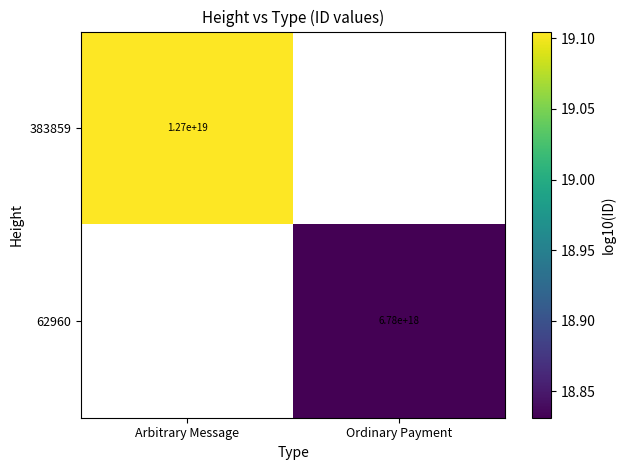

What is the smallest value displayed?

18.8